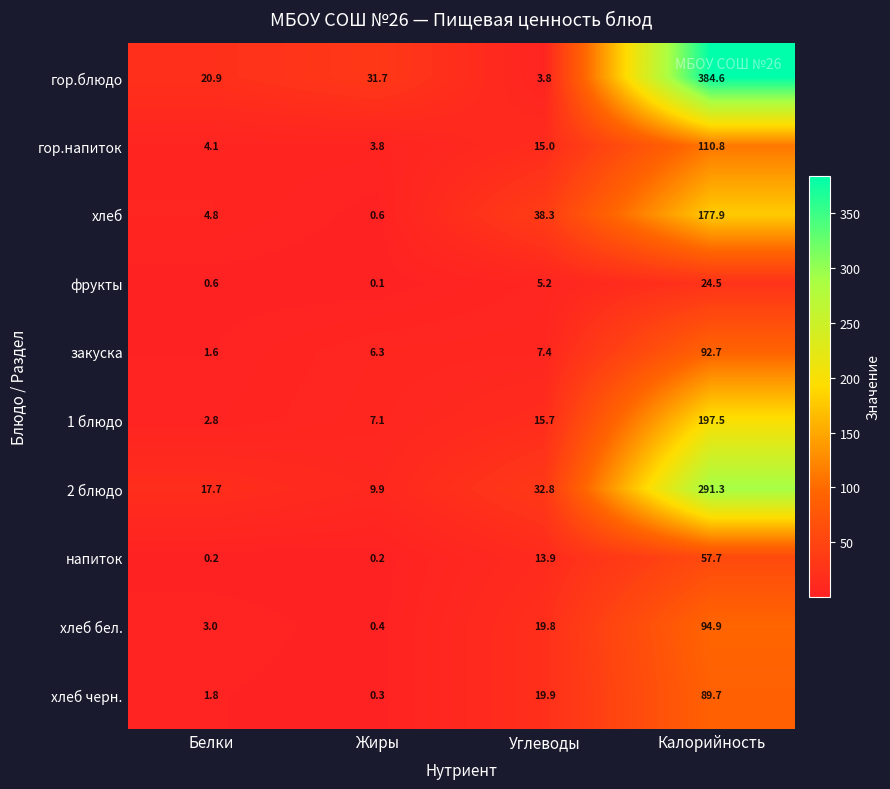

What is the spread (max minus min) of values at Углеводы?

34.5